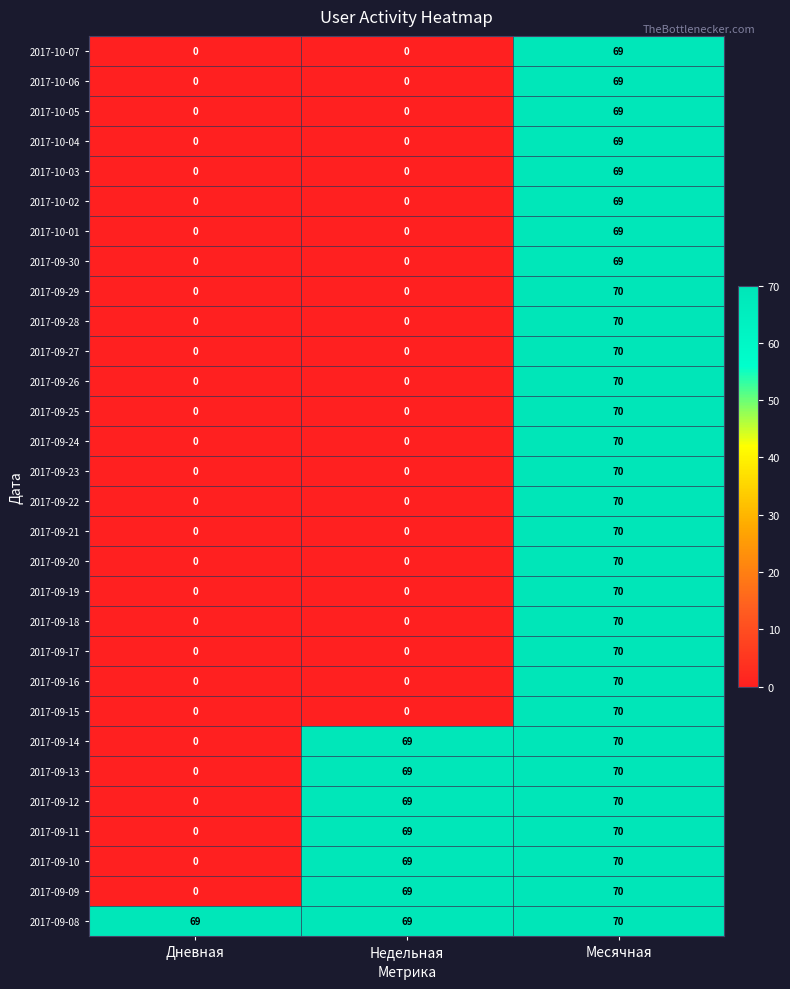

At which label does 2017-09-09 reach its peak?

Месячная